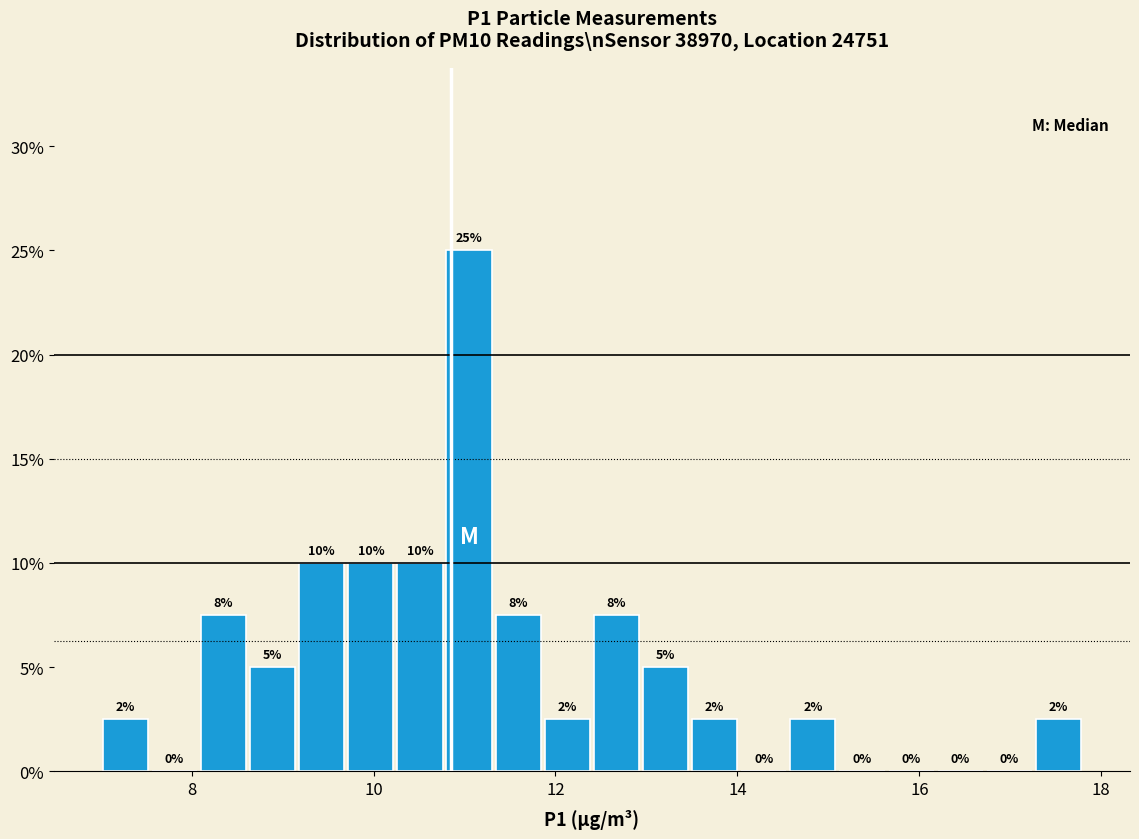

Around what value on the x-axis is the tallest bar? Give the approximate position of its centre, as read against the axis.

11.0